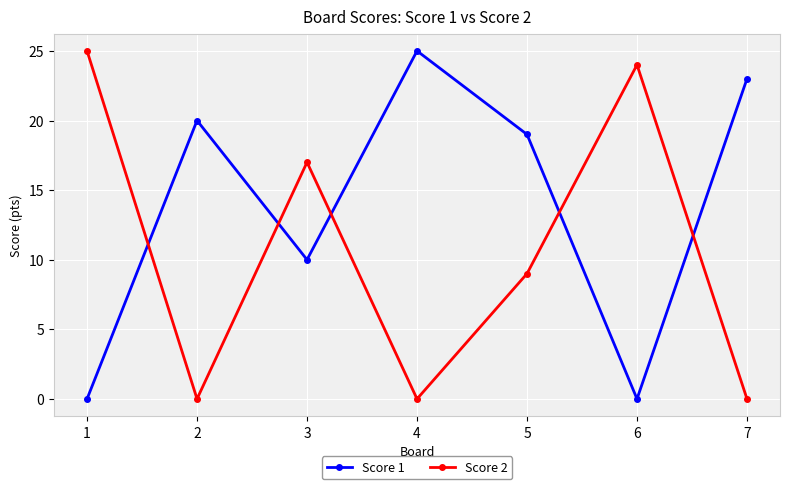

Is this an area chart (filled region under the line)?

No